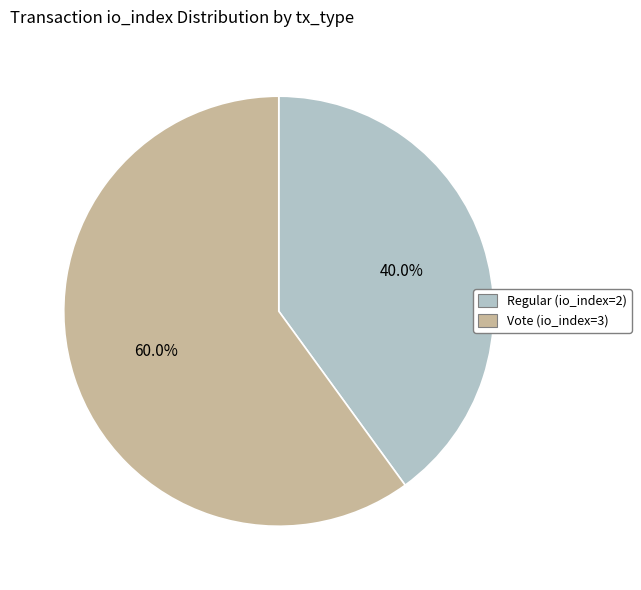

Combined, do Regular (io_index=2) and Vote (io_index=3) account for over 50%?

Yes